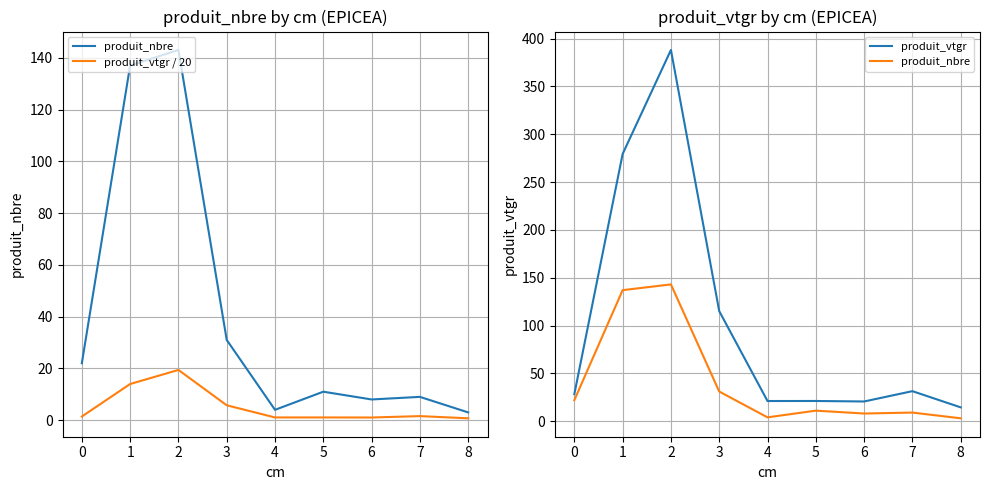

How many data points does each series have?

9